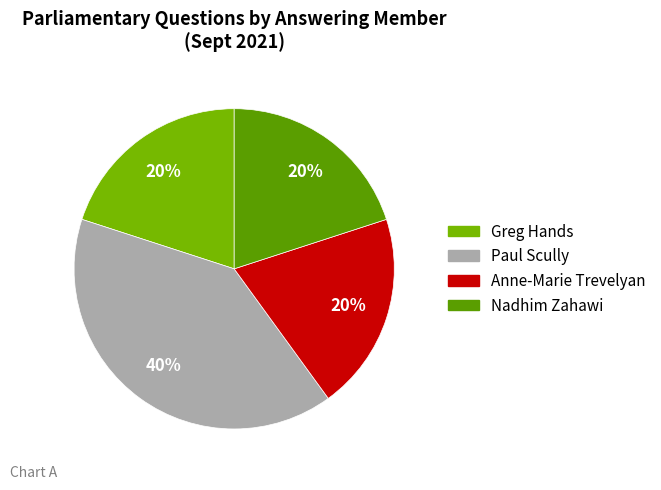

How many slices are in this pie chart?

4